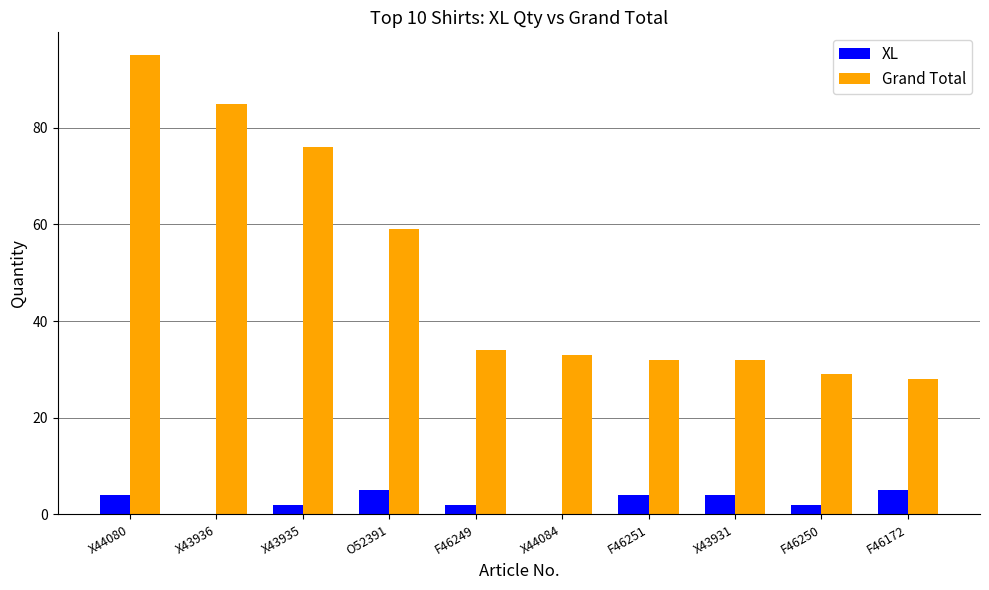

Between O52391 and F46250, which series saw the biggest shift?

Grand Total